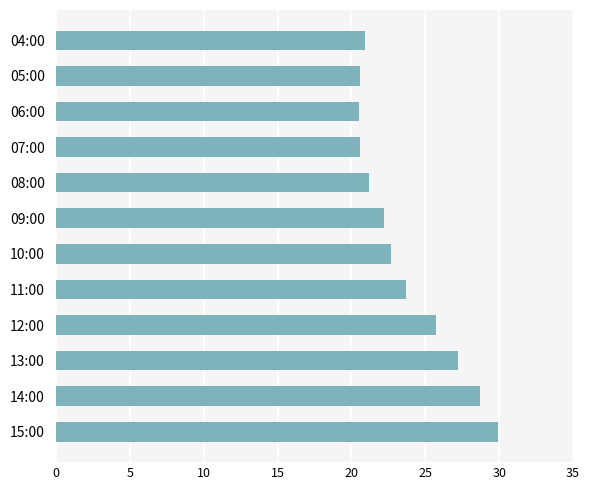

How many bars are there in total?

12